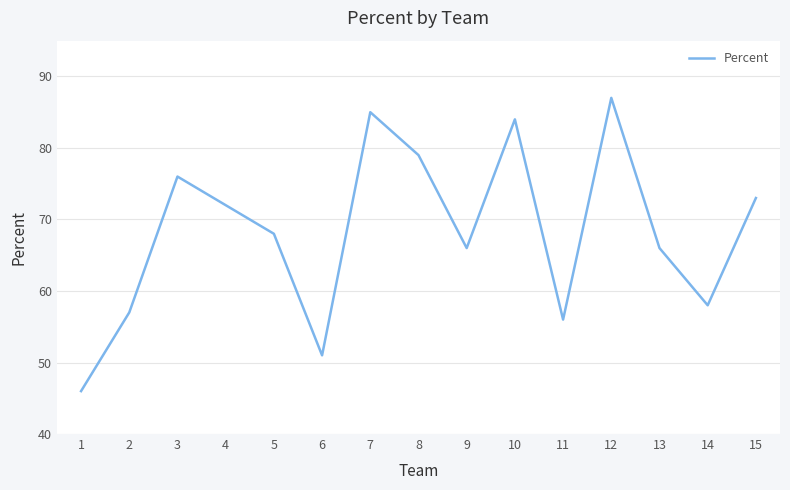

How many categories are shown in the chart?

15